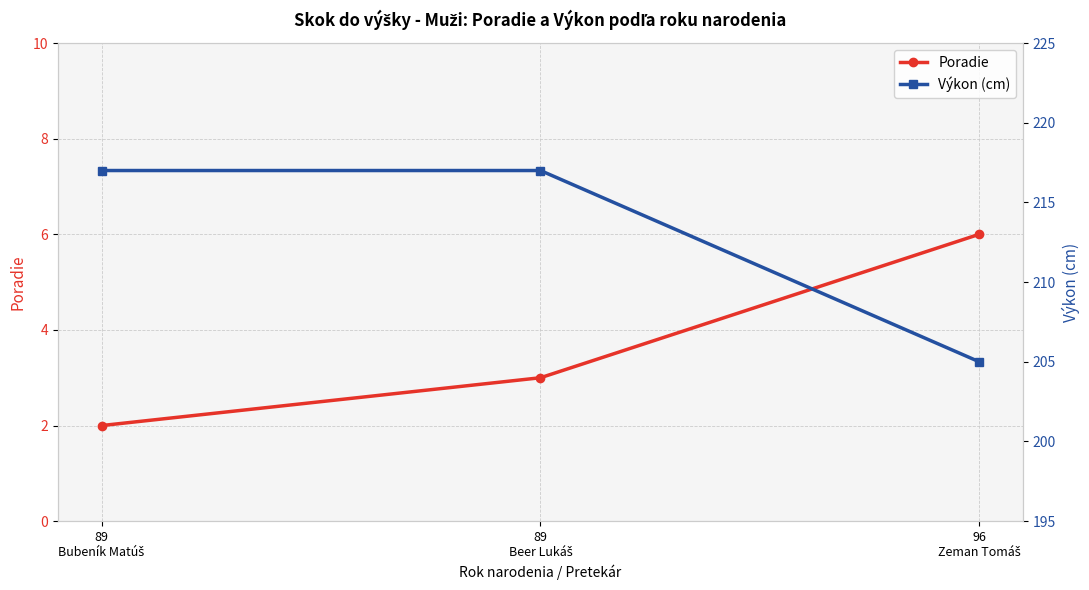

Where is Výkon (cm) nearest to the value 211?

89
Bubeník Matúš